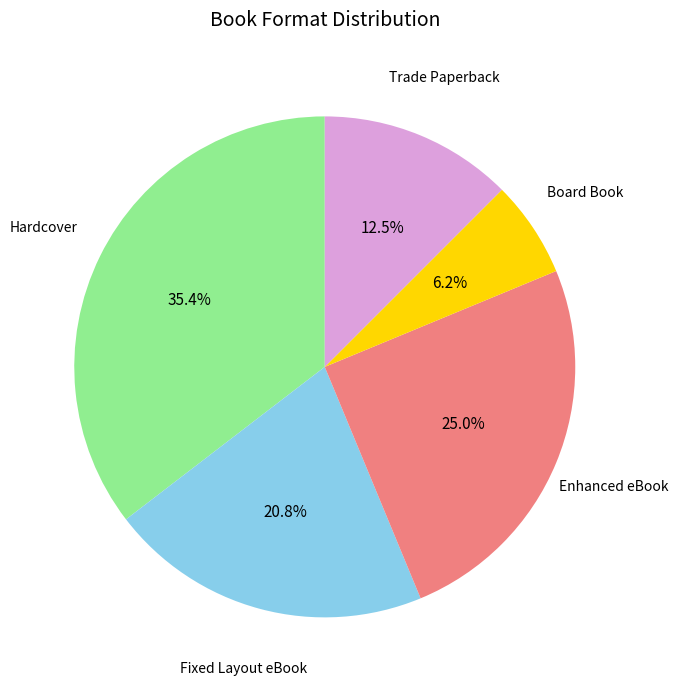

Is there any slice that represents more than half of the pie?

No